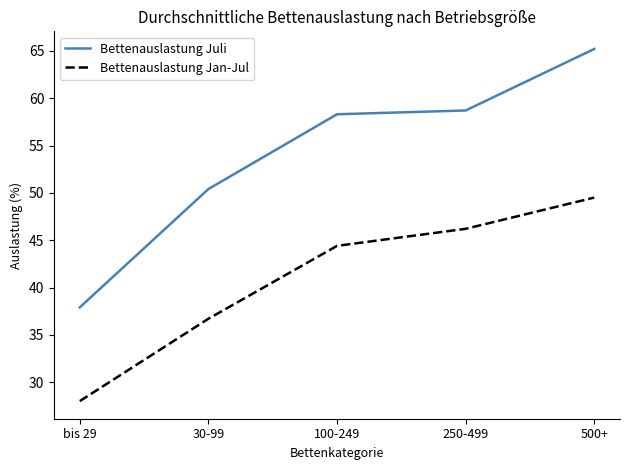

What is the difference between the highest and lowest values at bis 29?

9.9